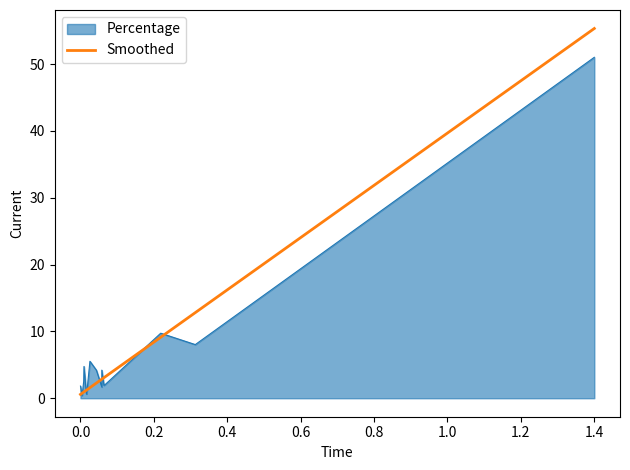

Reading left to right, what are all the values shown in this chart?

0.6	0.7	0.9	1.0	1.2	1.2	1.6	2.3	2.9	2.9	3.1	3.2	9.1	12.8	55.3